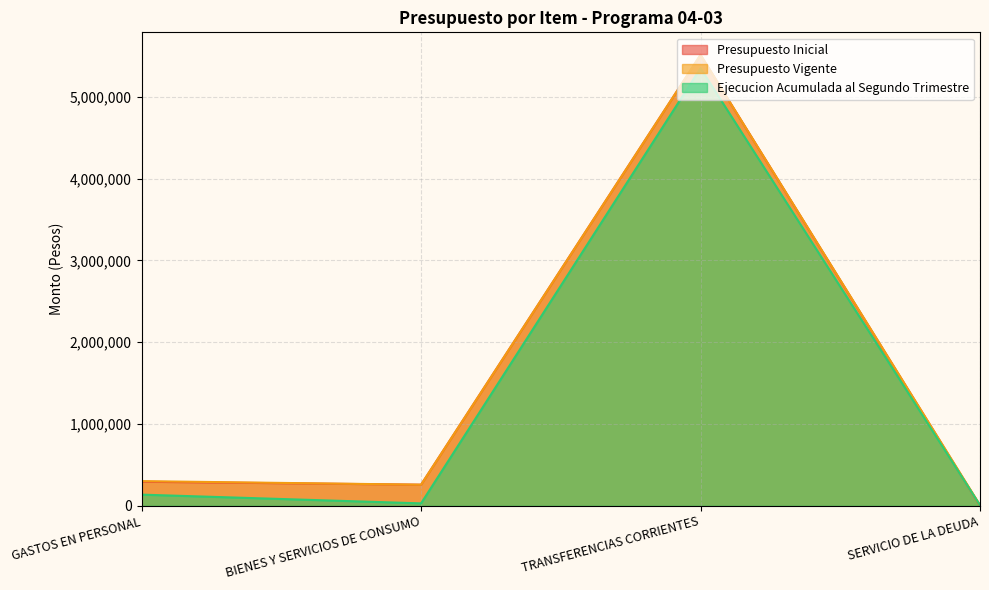

How many data points does each series have?

4